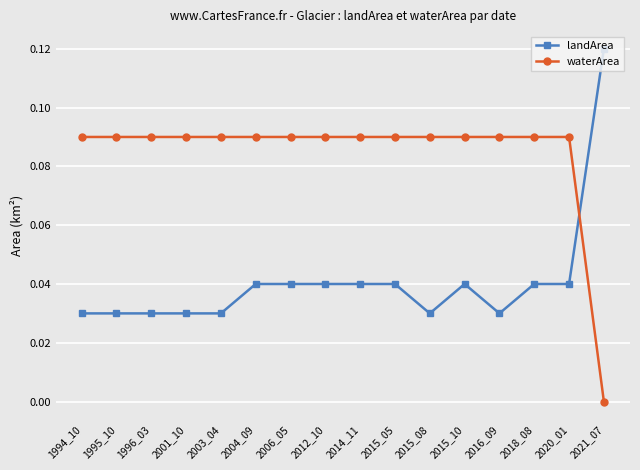

What are all the series names shown in the legend?

landArea, waterArea